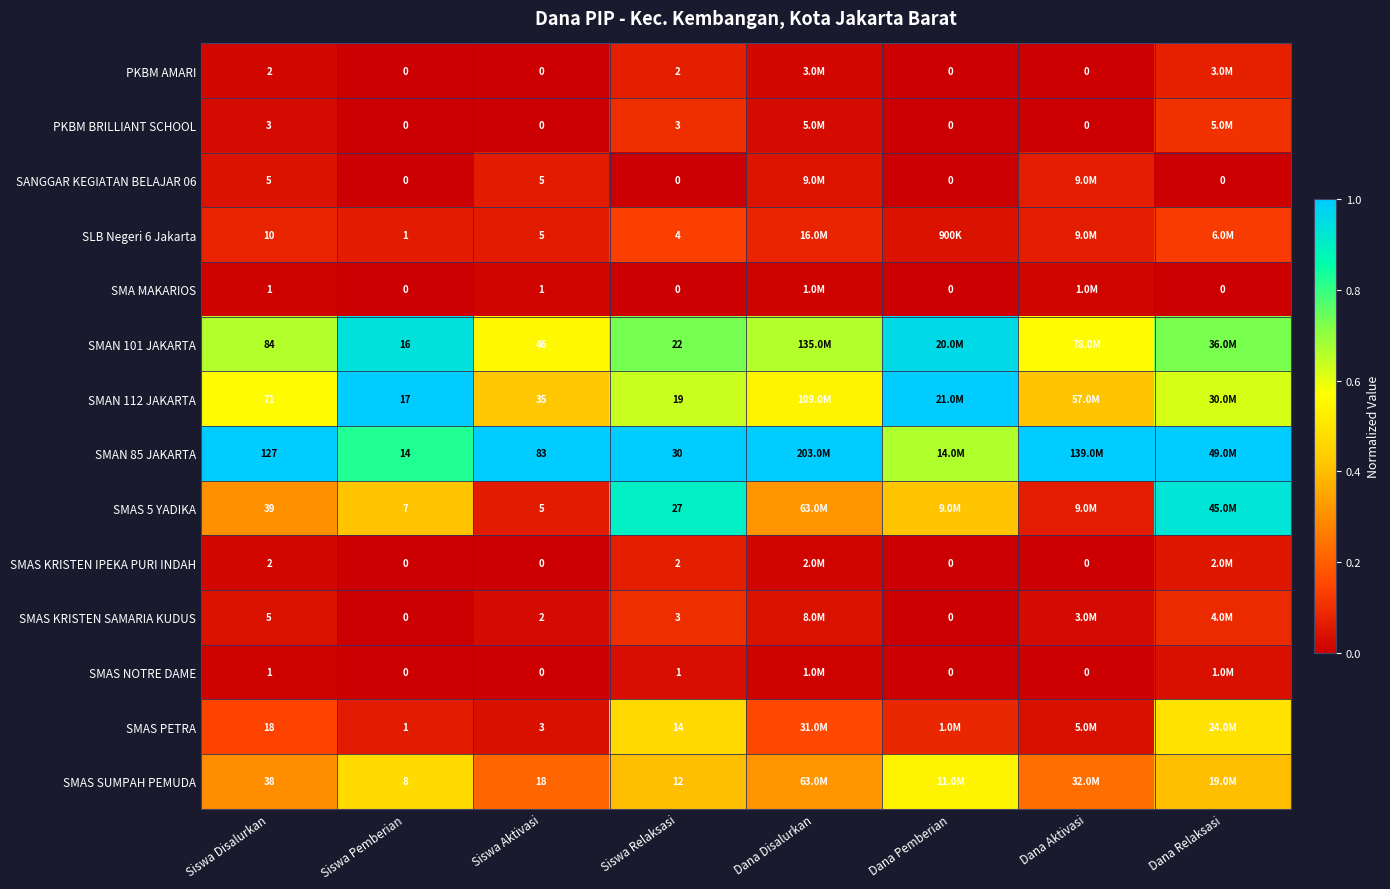

Is the value of SMAS 5 YADIKA at Siswa Relaksasi greater than the value of SMAS KRISTEN IPEKA PURI INDAH at Siswa Pemberian?

Yes